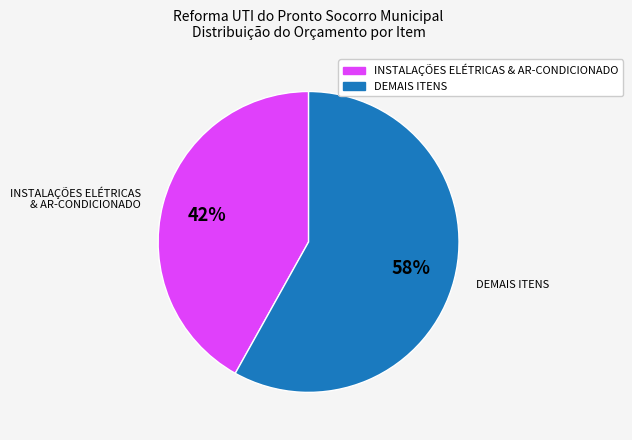

Count the number of slices in the pie.

2